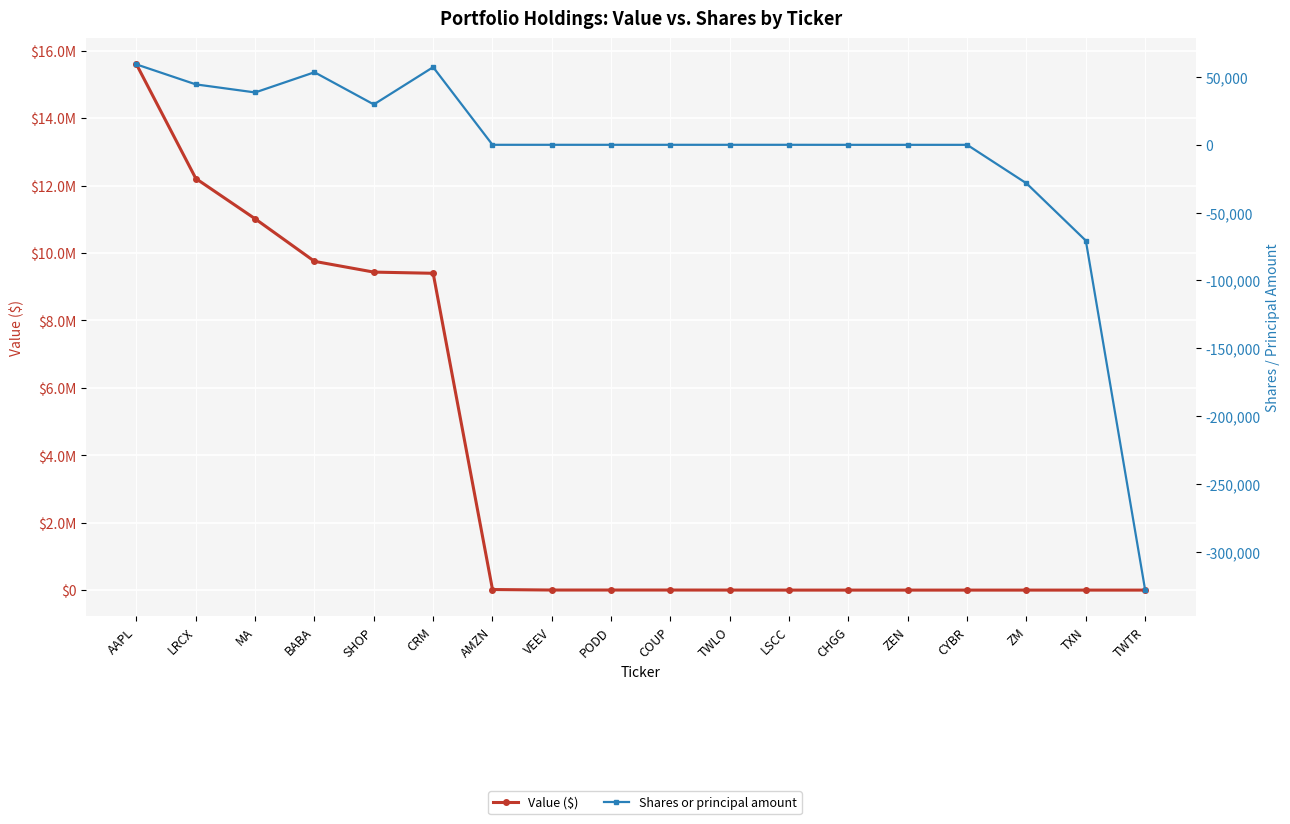

Rank the series by their average value, from lowest to highest.

Shares or principal amount, Value ($)